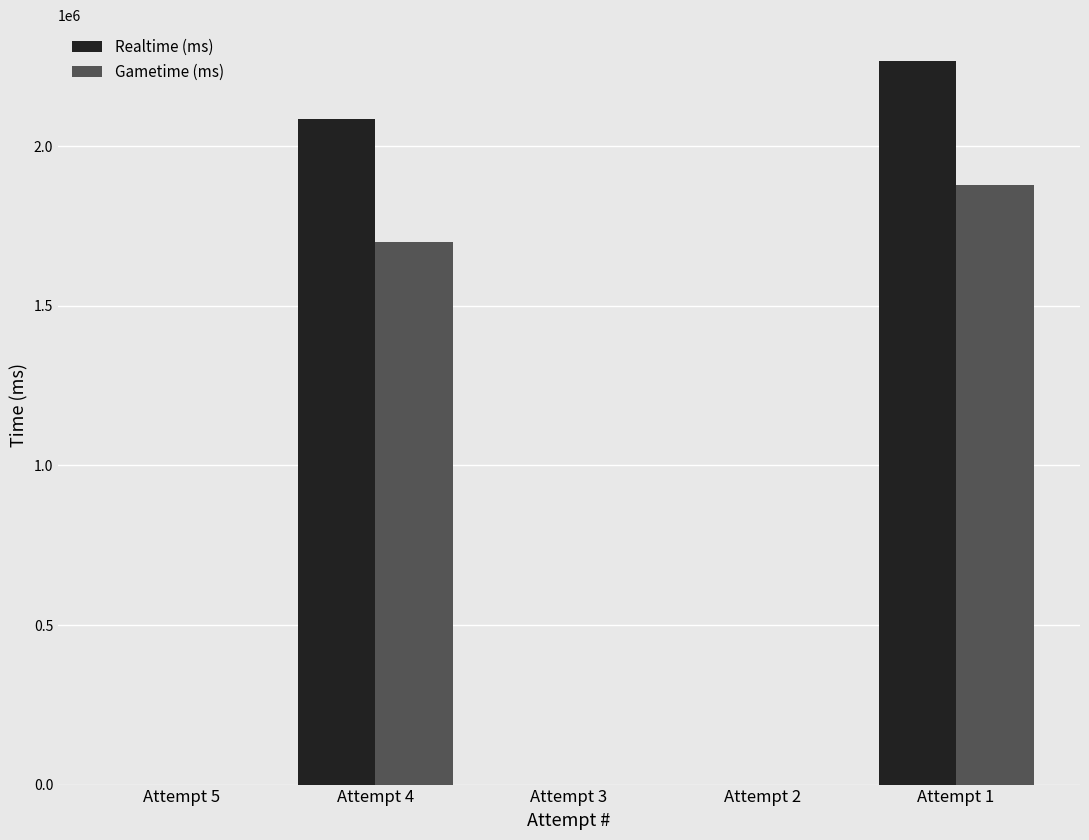

Are the bars horizontal?

No